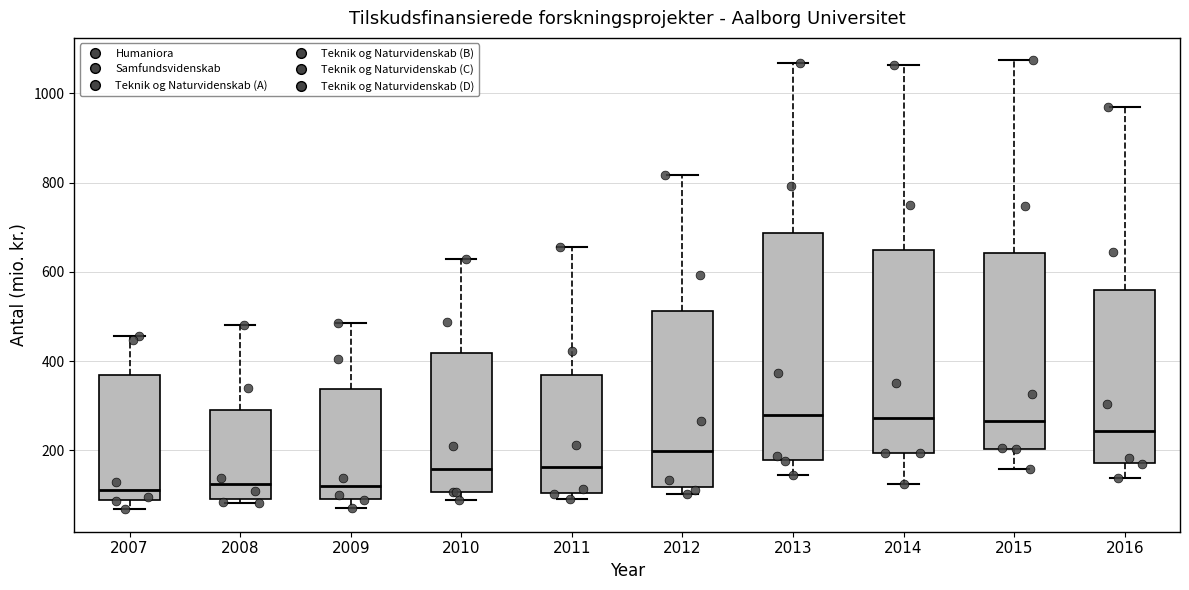

Reading left to right, read every box against the y-axis: the position of its median line, the range the box covers, and the ends of its whiskers. The values are not printed on the chart, so give them approximately, as read against the axis.

2007: median 120, box 80 to 360, whiskers 60 to 460
2008: median 120, box 100 to 280, whiskers 80 to 480
2009: median 120, box 100 to 340, whiskers 80 to 480
2010: median 160, box 100 to 420, whiskers 80 to 620
2011: median 160, box 100 to 360, whiskers 100 (just below the box's lower edge) to 660
2012: median 200, box 120 to 520, whiskers 100 to 820
2013: median 280, box 180 to 680, whiskers 140 to 1060
2014: median 280, box 200 to 640, whiskers 120 to 1060
2015: median 260, box 200 to 640, whiskers 160 to 1080
2016: median 240, box 180 to 560, whiskers 140 to 980